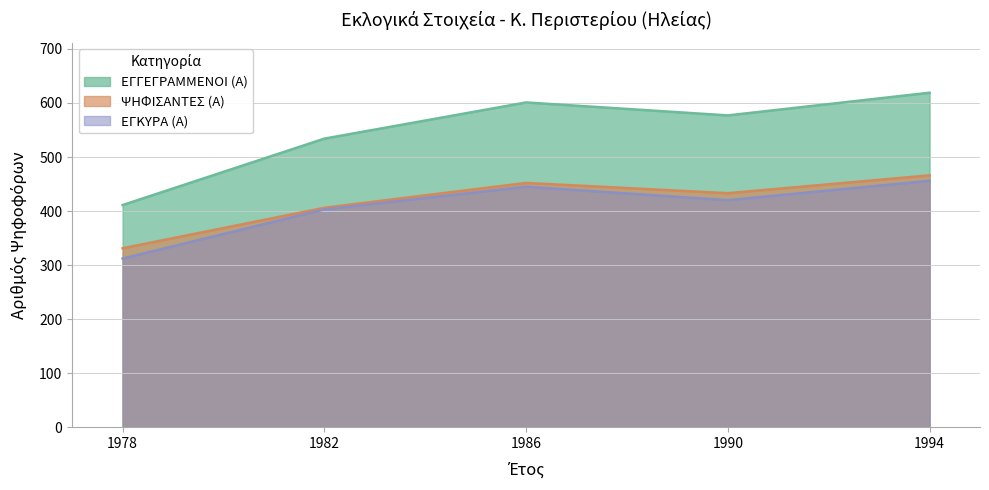

Which series changed the most between 1990 and 1994?

ΕΓΓΕΓΡΑΜΜΕΝΟΙ (Α)